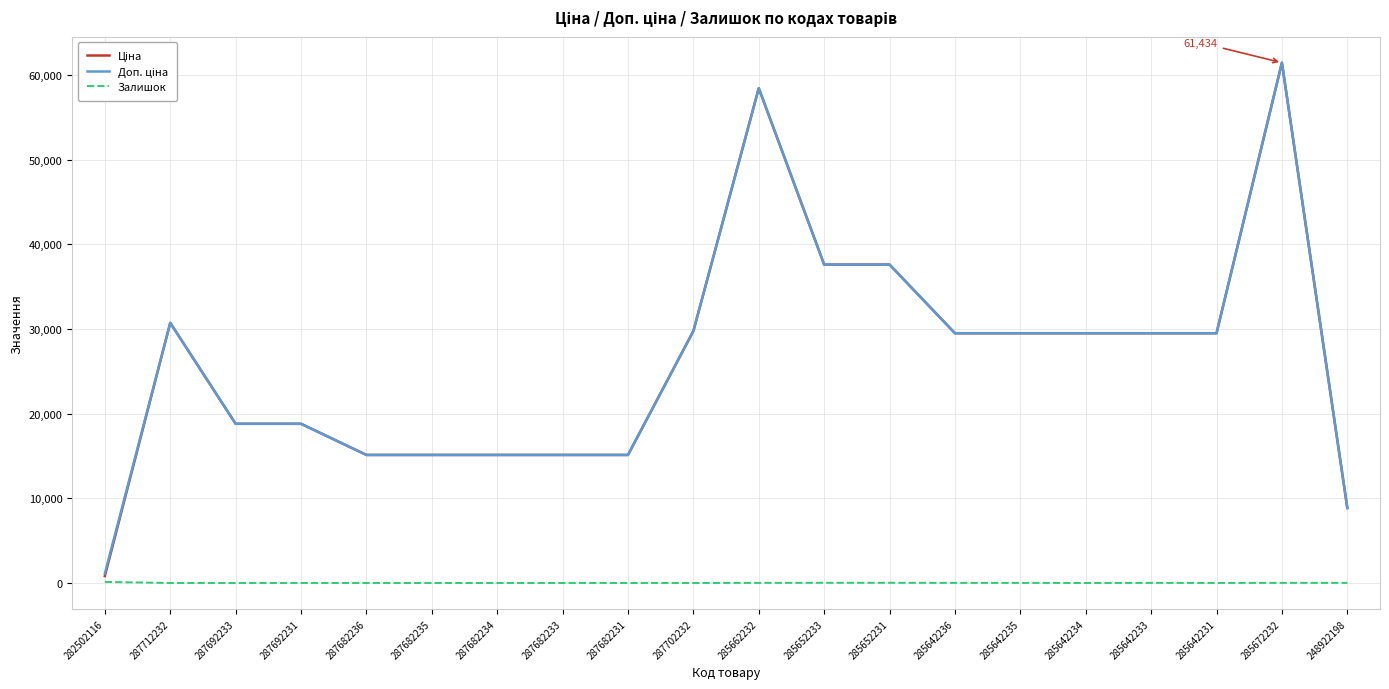

What is the average value of the Залишок series?

12.3